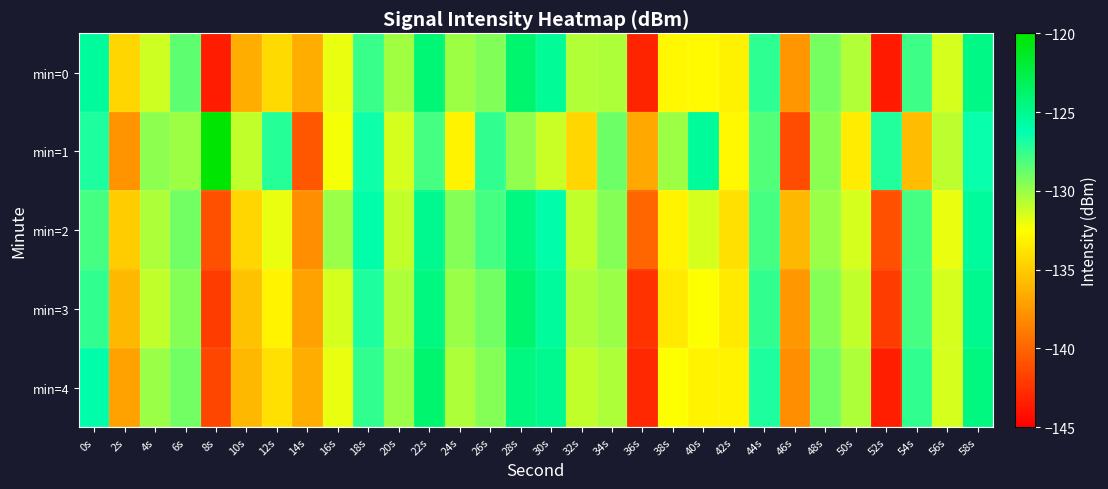

List the series in order of their peak value, lowest first.

min=2, min=0, min=3, min=4, min=1